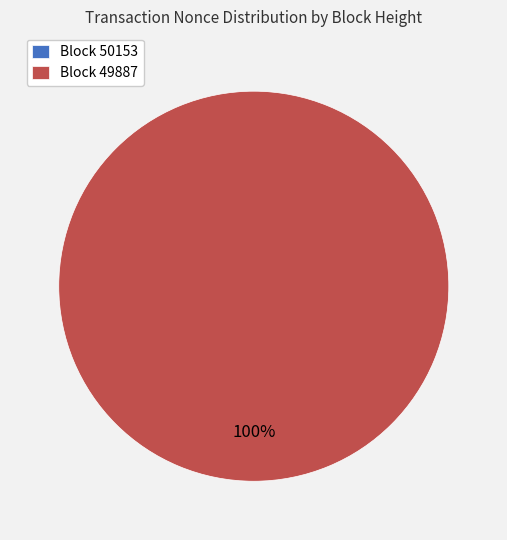

Is there any slice that represents more than half of the pie?

Yes